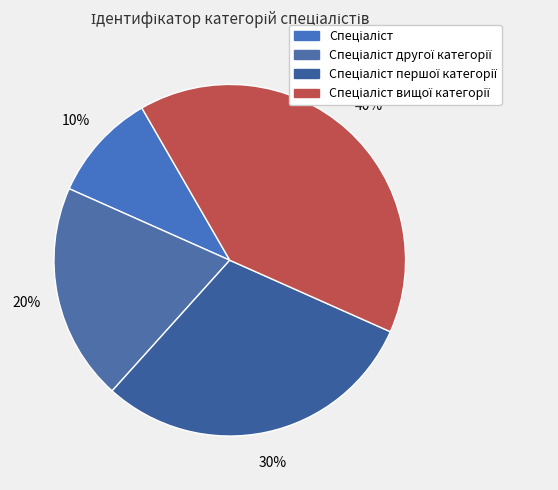

Which has a higher value, Спеціаліст вищої категорії or Спеціаліст?

Спеціаліст вищої категорії